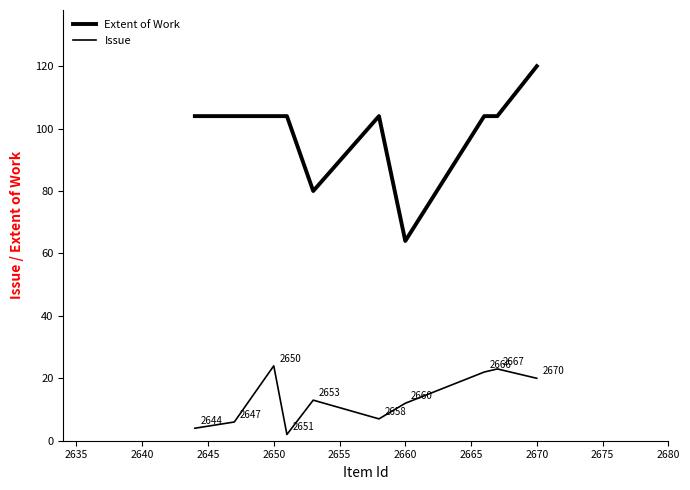

Does the chart display data point markers on the line(s)?

No